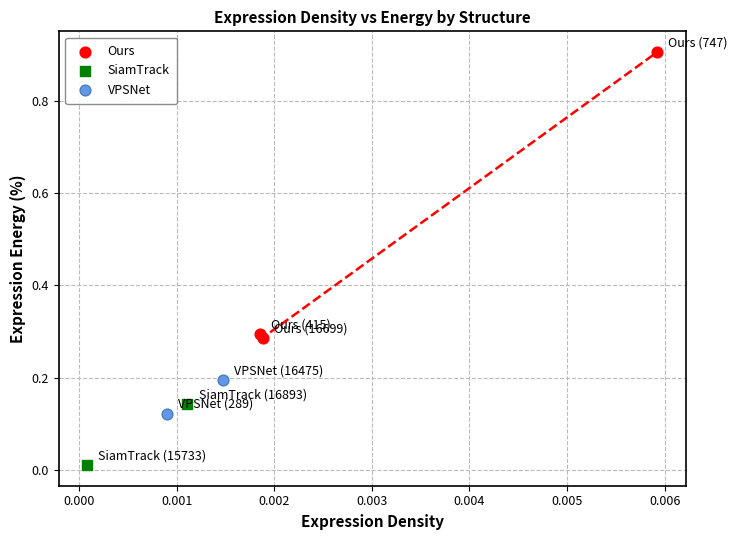

Which series reaches the minimum Y coordinate?

SiamTrack